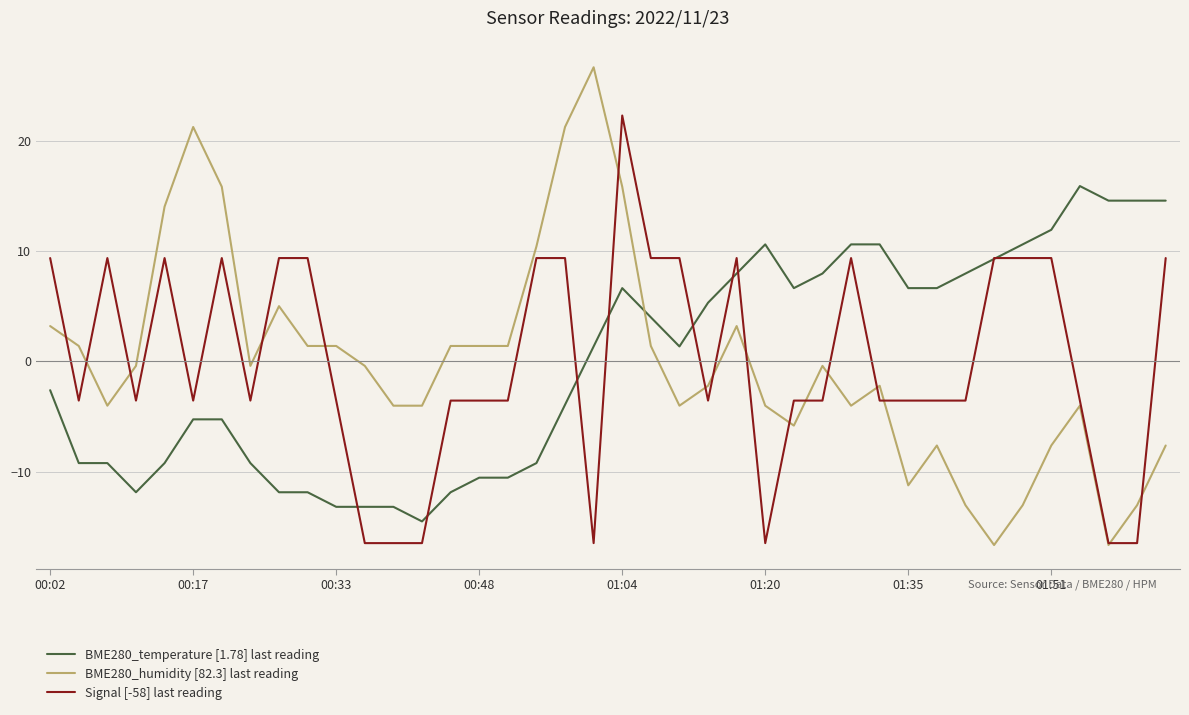

Which series has the largest range (max minus min)?

BME280_humidity [82.3] last reading